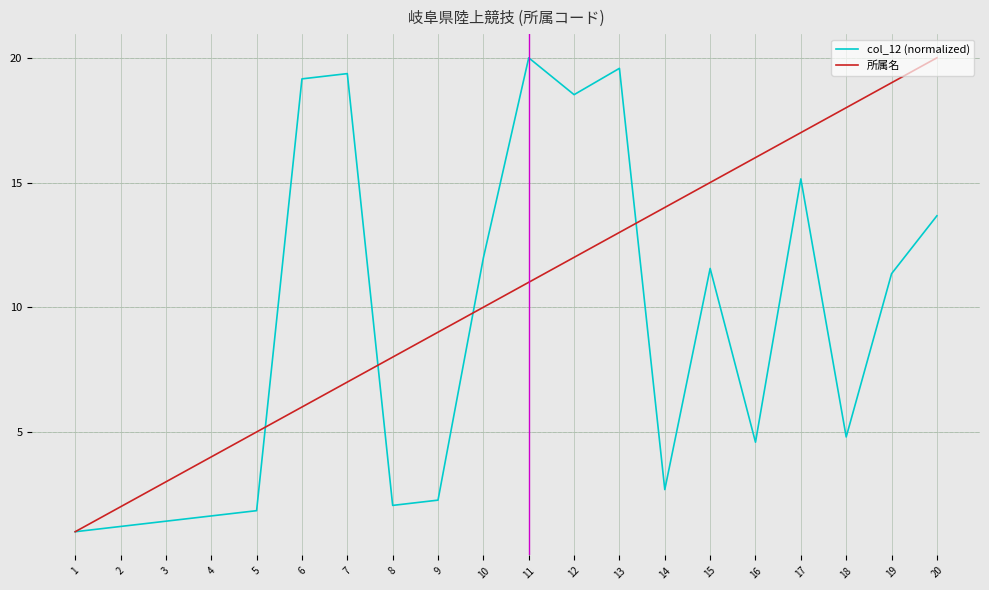

At which label does col_12 (normalized) first exceed 11?

6